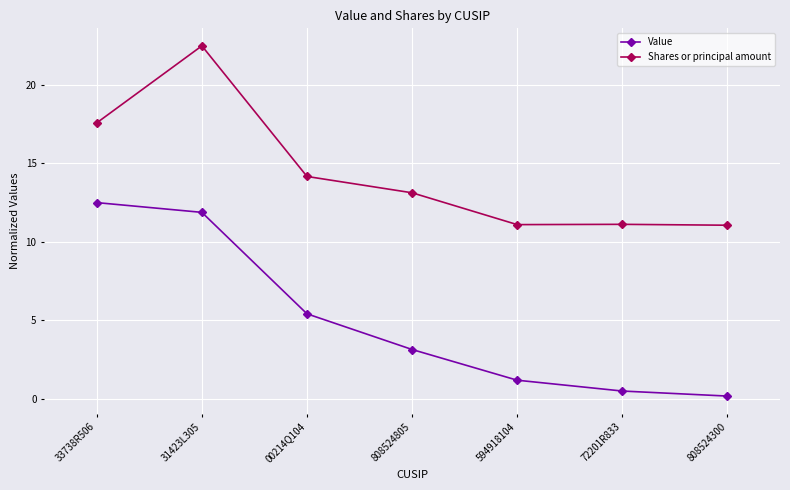

The value of Shares or principal amount at 808524805 is 21.0. True or false?

False